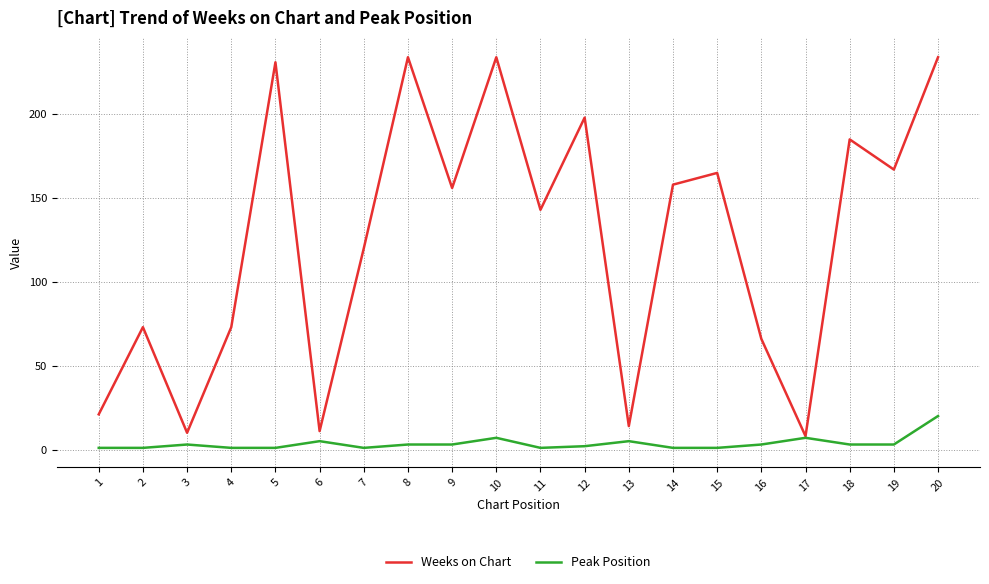

What is the maximum value shown in the chart?

234